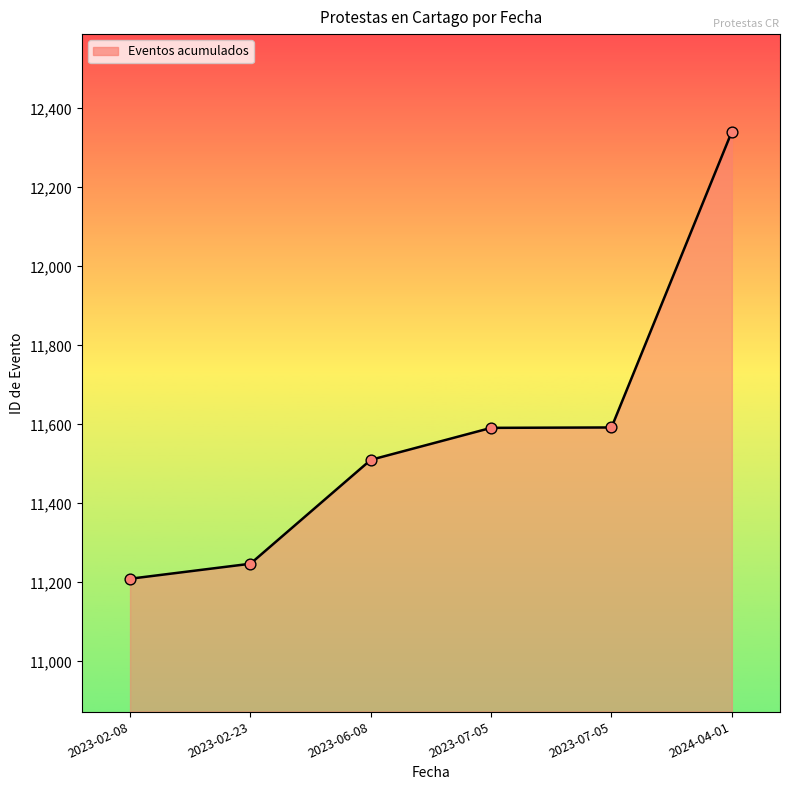

Between 2023-07-05 and 2023-02-08, which is larger?

2023-07-05